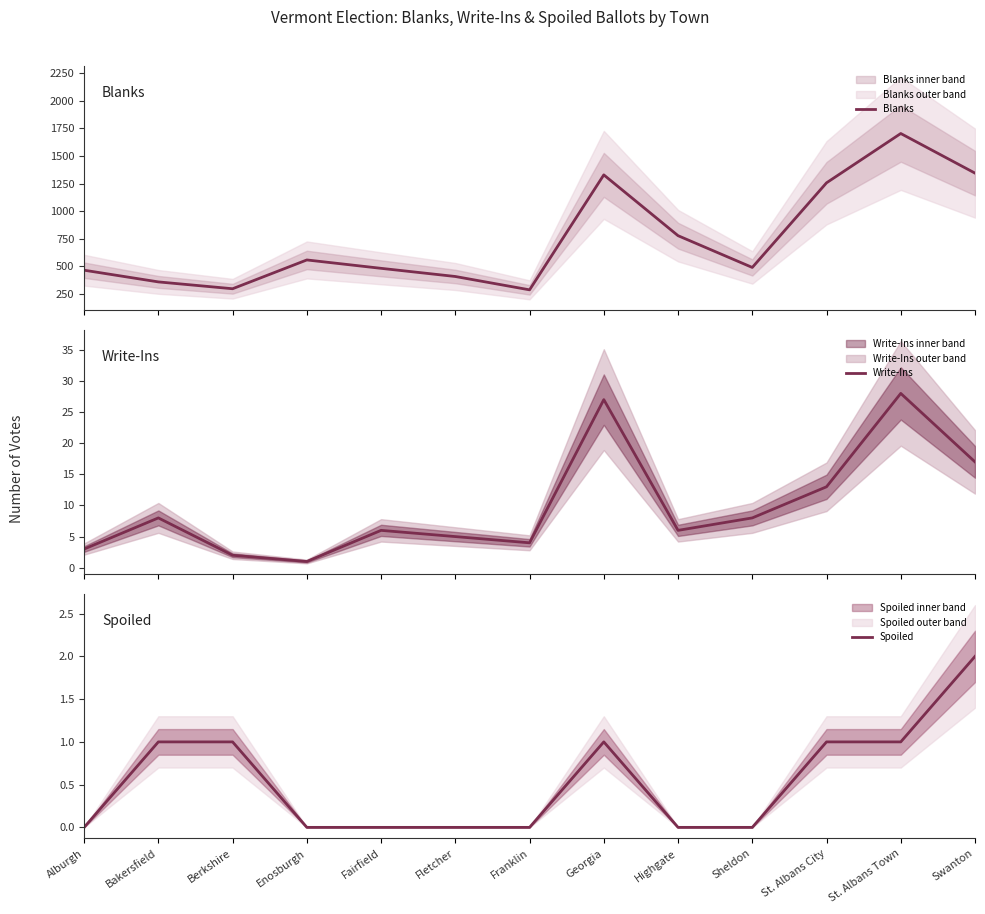

What value does the Spoiled series have at St. Albans Town?

1